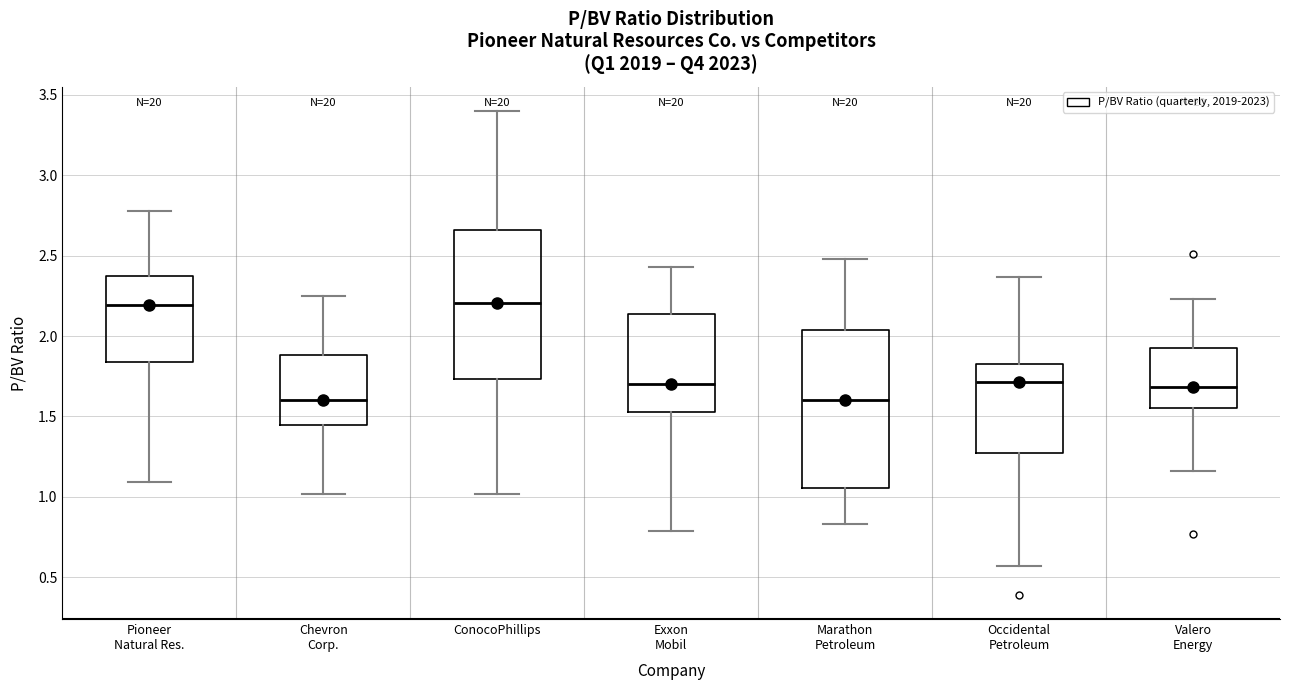

Reading left to right, read every box against the y-axis: the position of its median line, the range the box covers, and the ends of its whiskers. The values are not printed on the chart, so give them approximately, as read against the axis.

Pioneer Natural Res.: median 2.20, box 1.85 to 2.35, whiskers 1.10 to 2.80
Chevron Corp.: median 1.60, box 1.45 to 1.90, whiskers 1.00 to 2.25
ConocoPhillips: median 2.20, box 1.75 to 2.65, whiskers 1.00 to 3.40
Exxon Mobil: median 1.70, box 1.55 to 2.15, whiskers 0.80 to 2.45
Marathon Petroleum: median 1.60, box 1.05 to 2.05, whiskers 0.85 to 2.50
Occidental Petroleum: median 1.70, box 1.25 to 1.85, whiskers 0.55 to 2.35
Valero Energy: median 1.70, box 1.55 to 1.95, whiskers 1.15 to 2.25